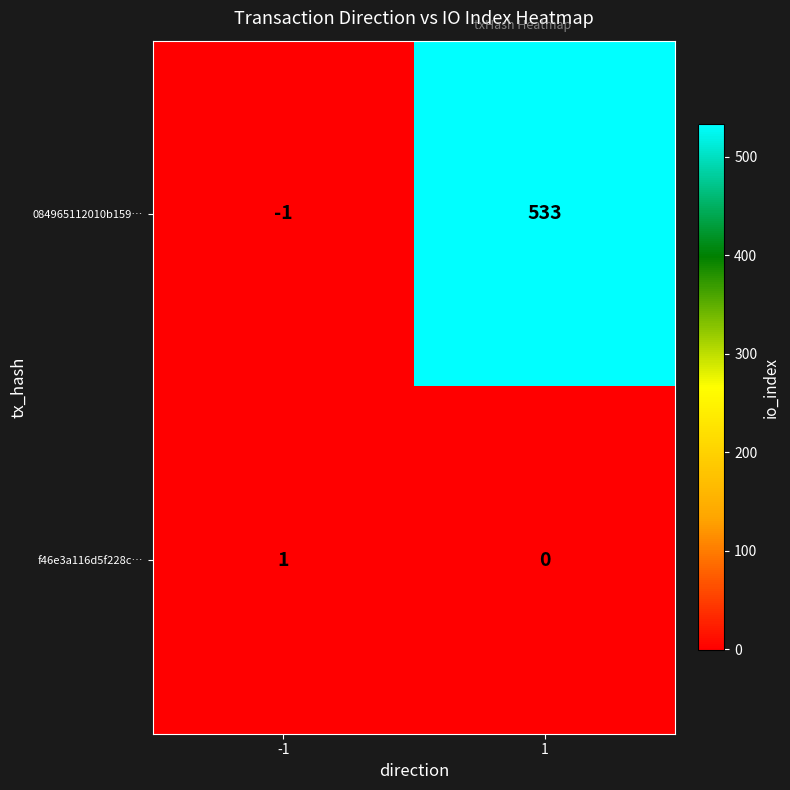

How many categories are shown in the chart?

2